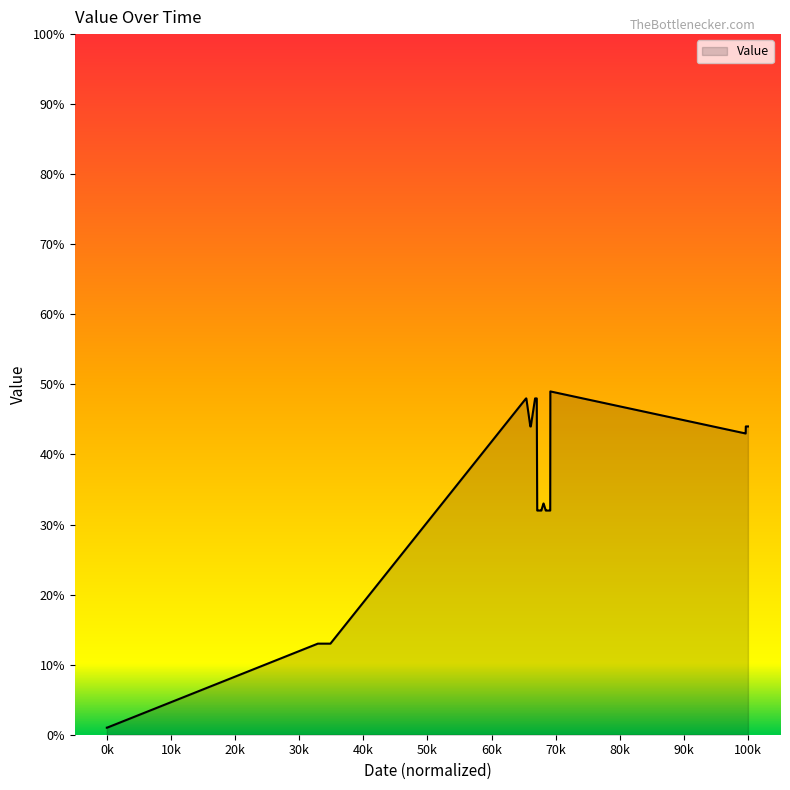

How many categories are shown in the chart?

40